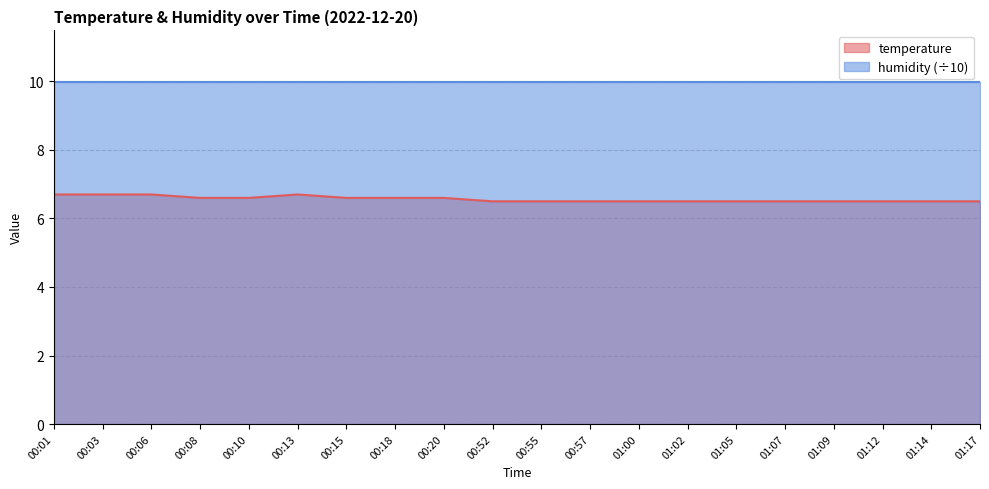

What is the label of the 15th point from the left?

01:05